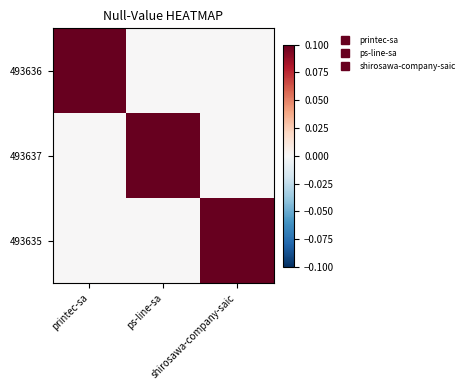

Reading left to right, transcribe all the data shown in this chart.

493636: printec-sa=1	ps-line-sa=0	shirosawa-company-saic=0
493637: printec-sa=0	ps-line-sa=1	shirosawa-company-saic=0
493635: printec-sa=0	ps-line-sa=0	shirosawa-company-saic=1